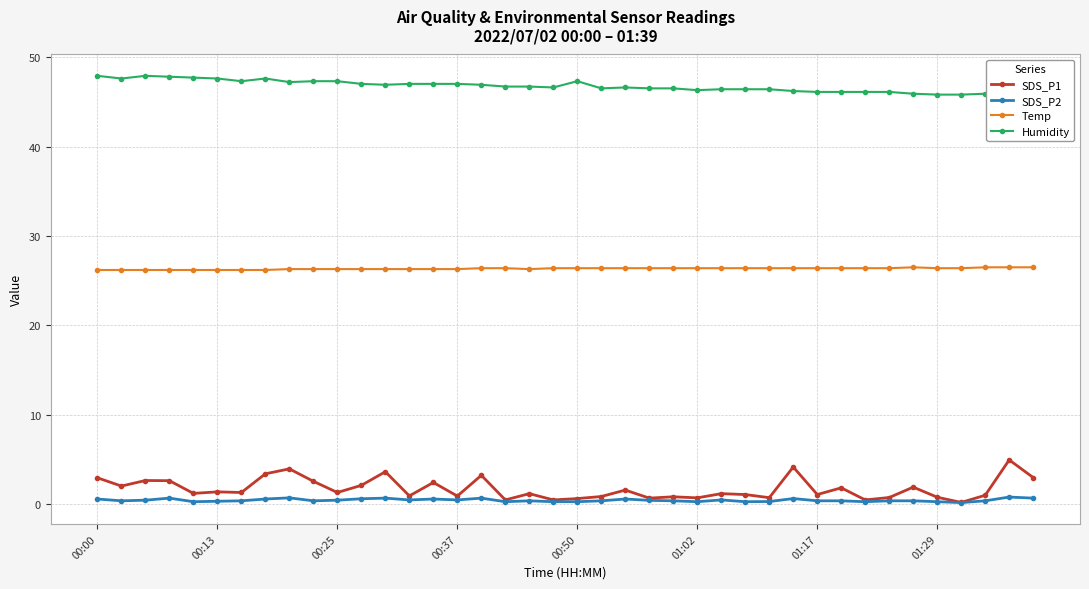

What is the value of the Humidity point at the 29th from the left?

46.4